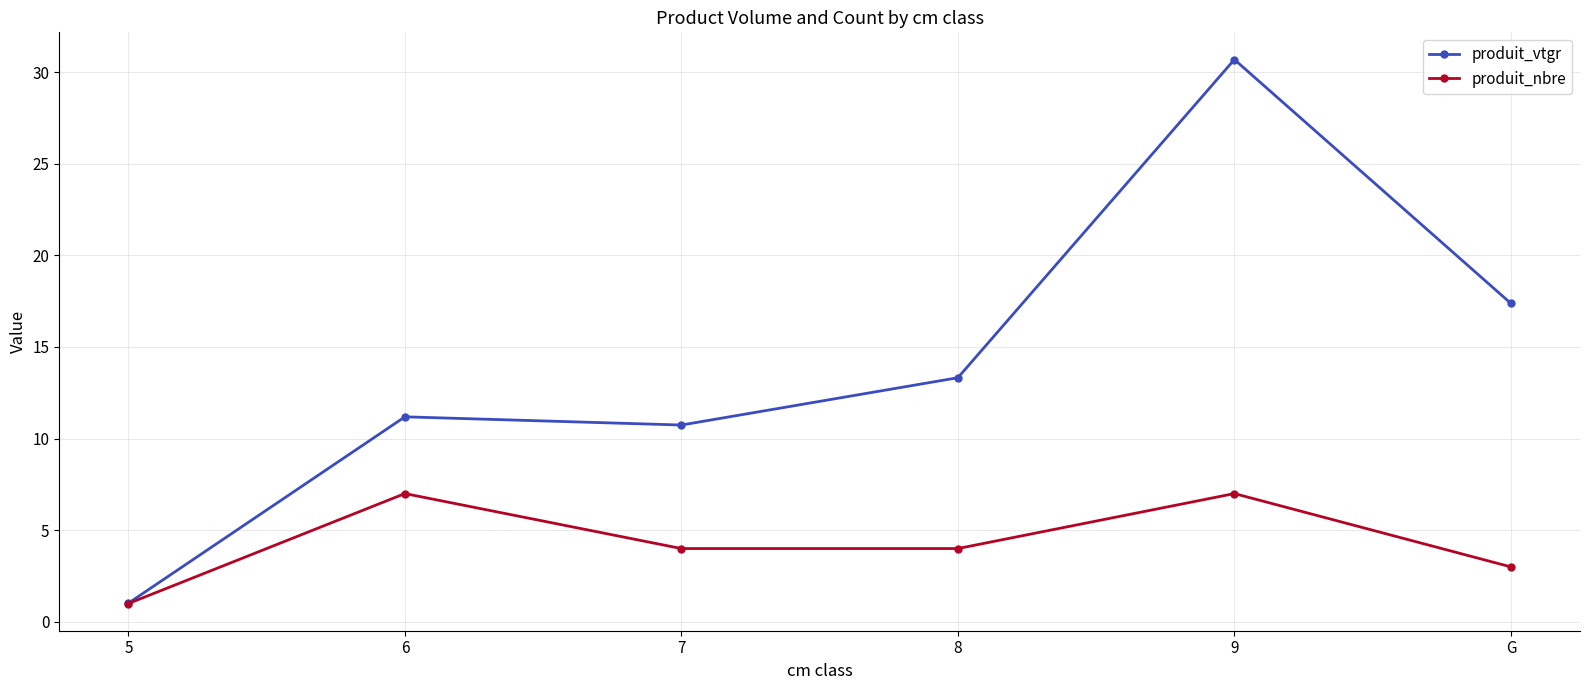

Is it true that produit_vtgr equals 13.3 at 8?

True